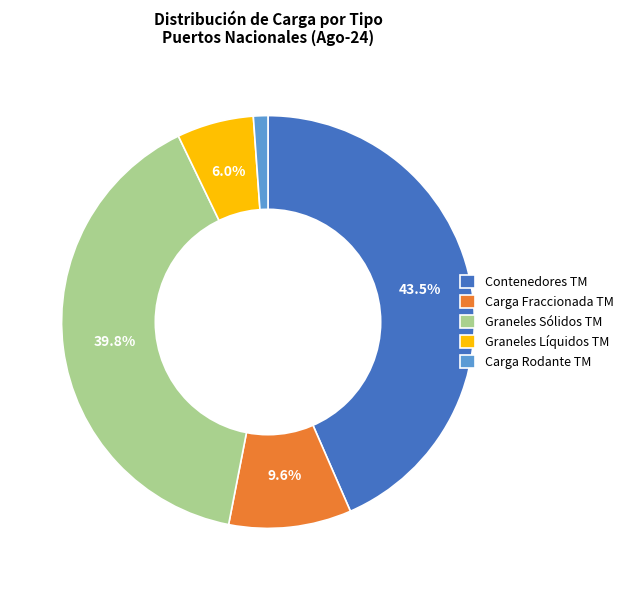

To the nearest percent, what is the difference between the Graneles Sólidos TM and Contenedores TM slice percentages?

4%